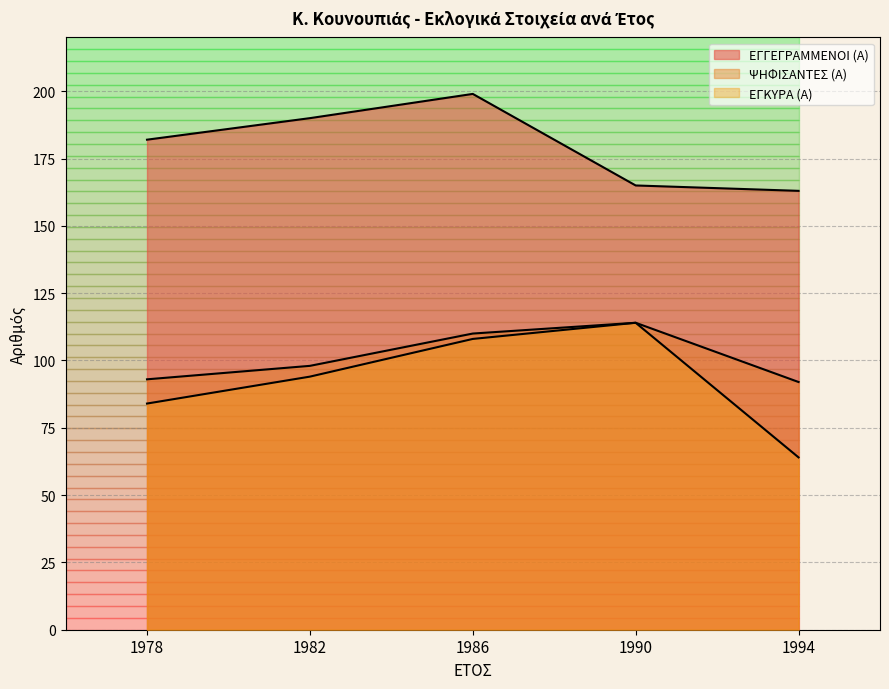

Is the value of ΨΗΦΙΣΑΝΤΕΣ (Α) at 1990 greater than the value of ΕΓΓΕΓΡΑΜΜΕΝΟΙ (Α) at 1978?

No